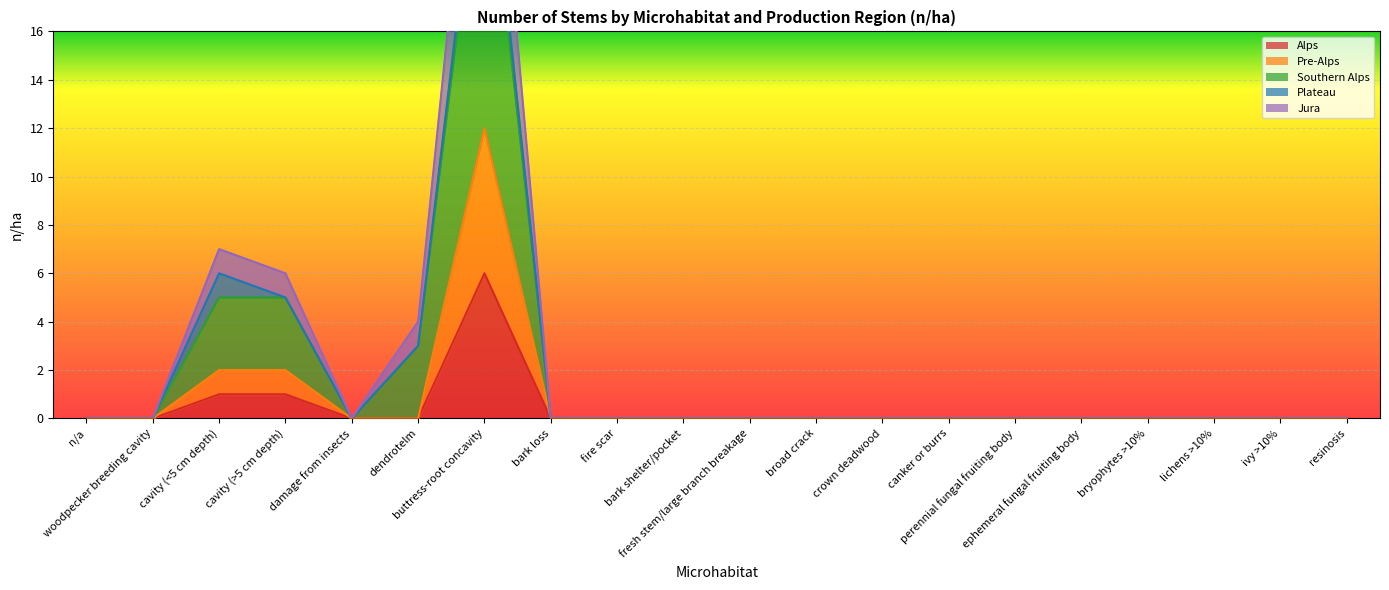

True or false: Jura and Southern Alps cross at least once.

False